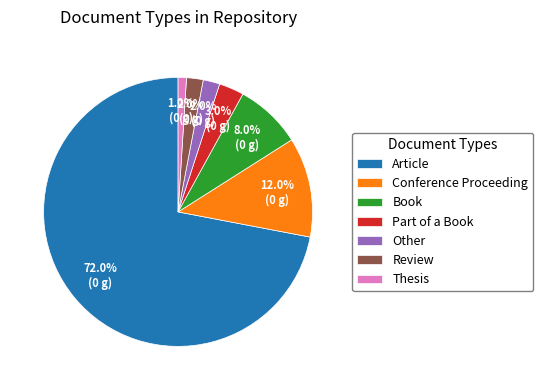

To the nearest percent, what is the difference between the largest and smallest slice percentages?

71%